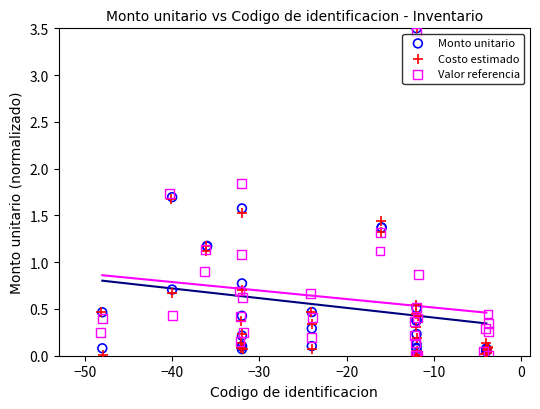

What are all the series names shown in the legend?

Monto unitario, Costo estimado, Valor referencia